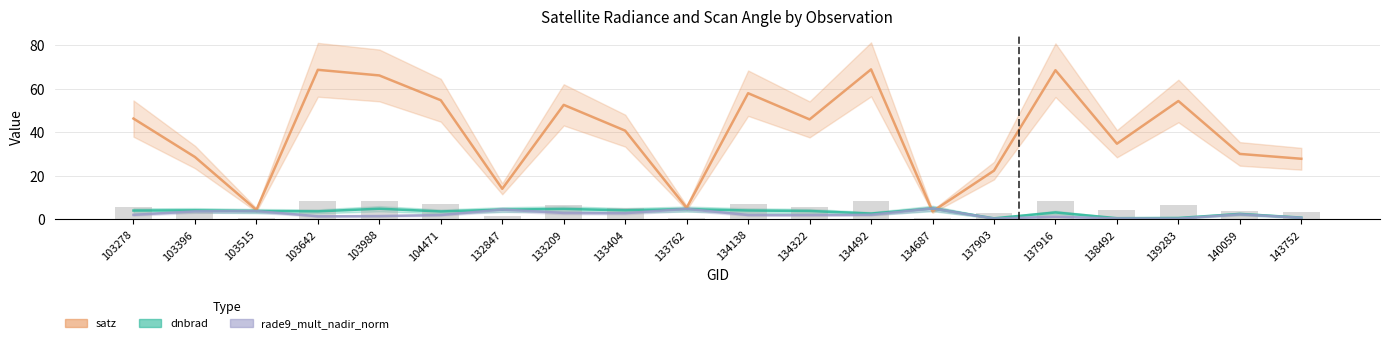

How many groups of bars are there?

20